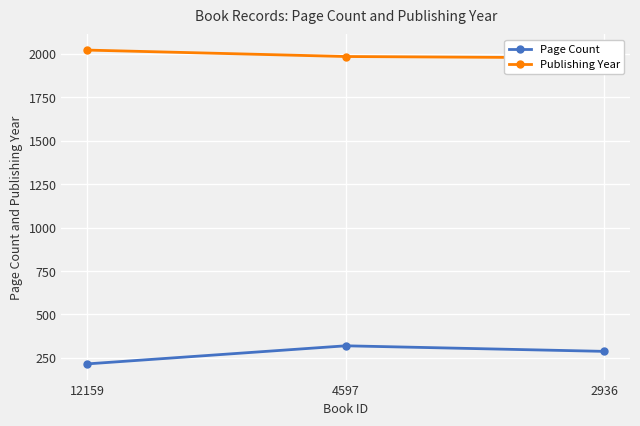

At which label does Publishing Year reach its minimum?

2936